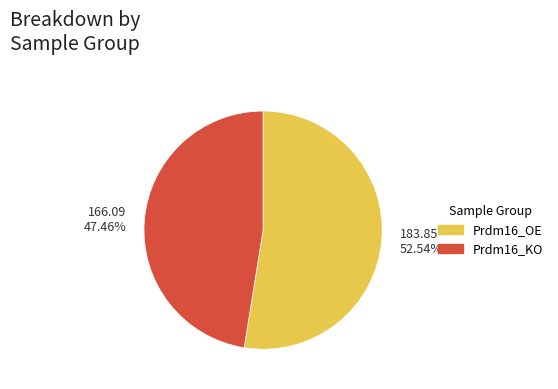

Does any single category account for the majority?

Yes